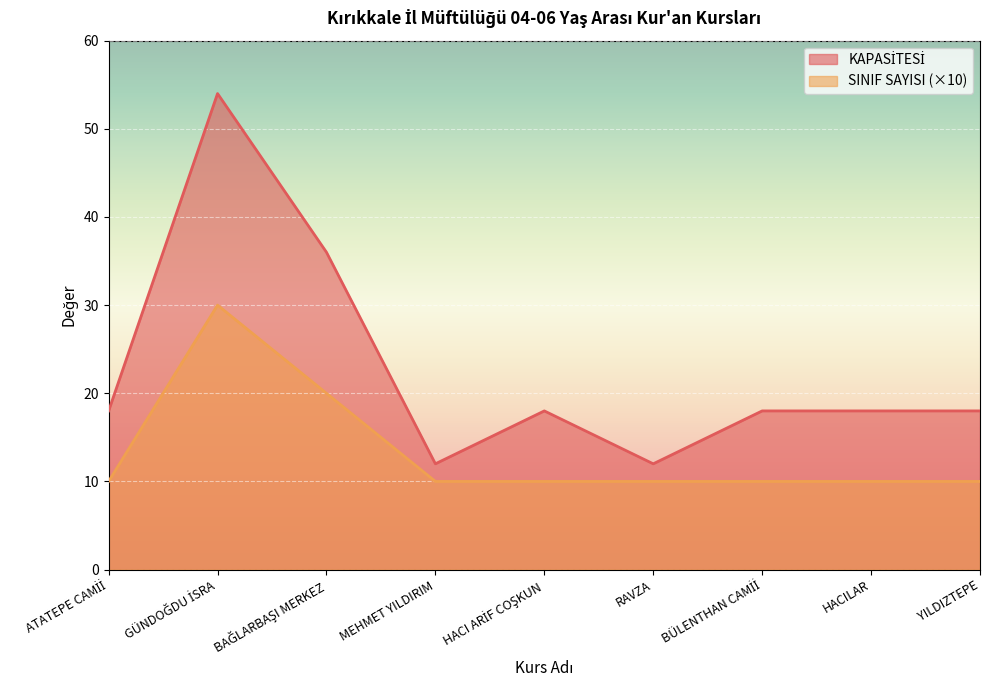

Which series has the largest total across all categories?

KAPASİTESİ